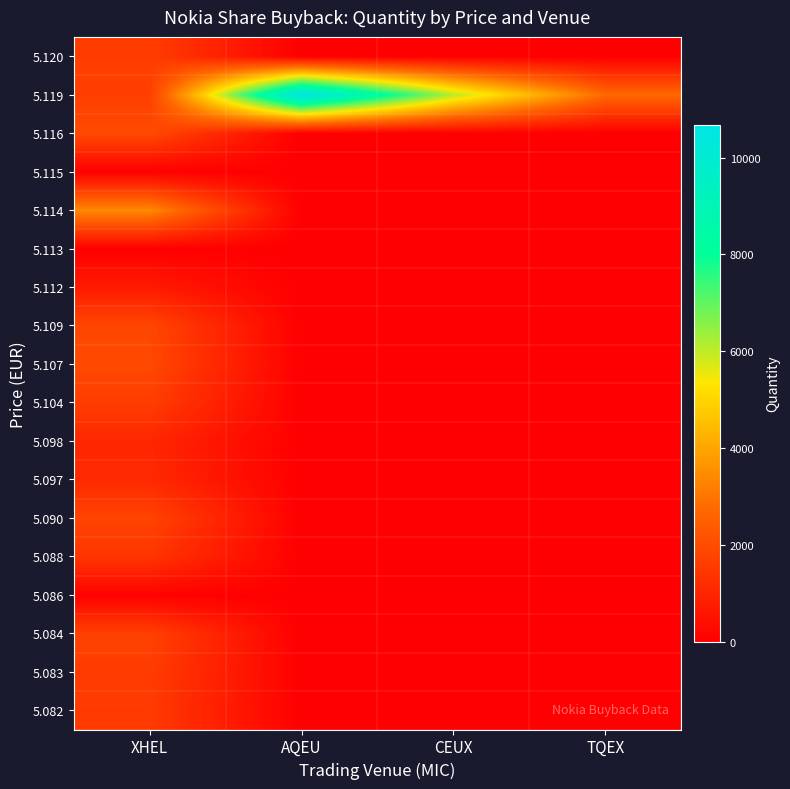

At which category is the sum across all series the highest?

XHEL